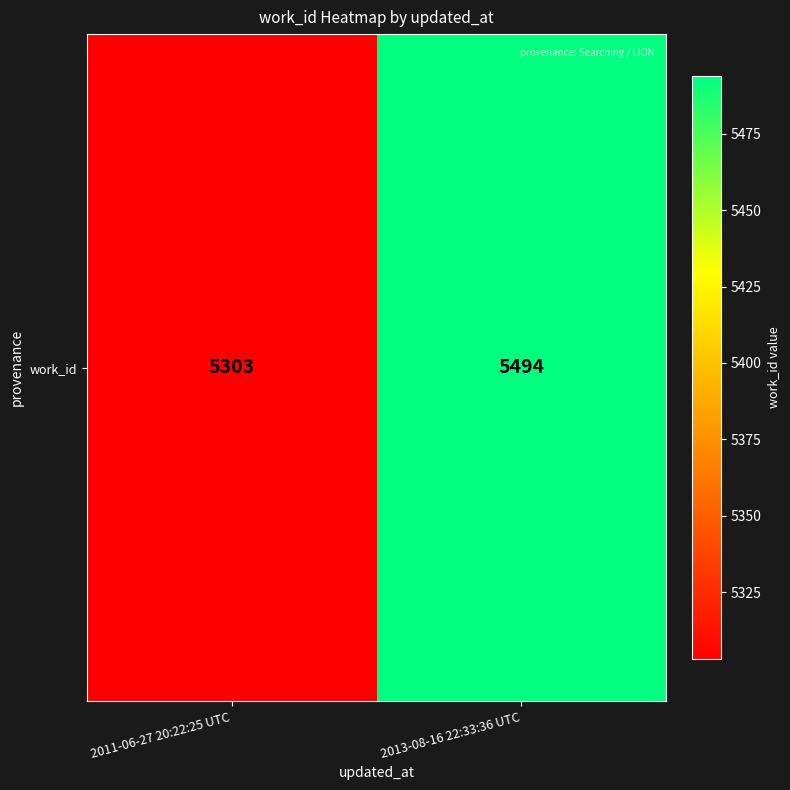

What is the sum of the values at 2011-06-27 20:22:25 UTC and 2013-08-16 22:33:36 UTC?

10797